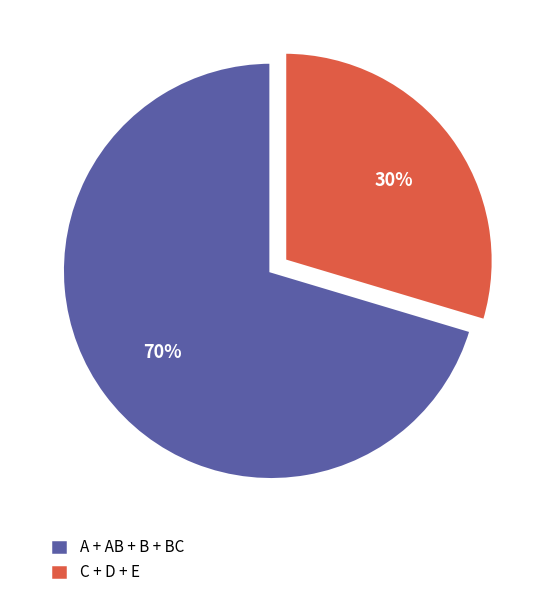

The A + AB + B + BC slice represents 70% of the pie. True or false?

True